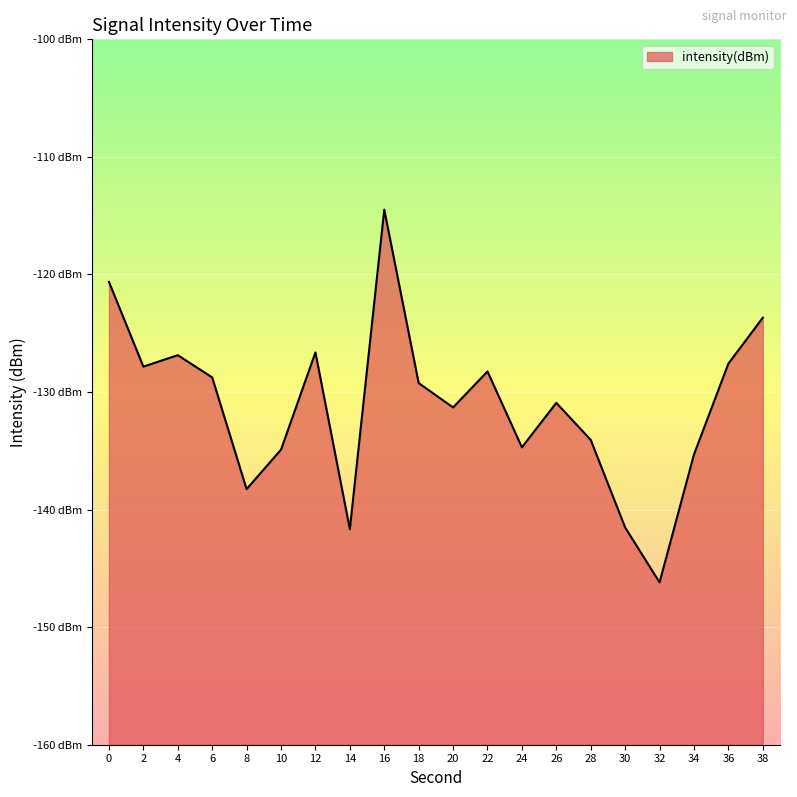

What is the approximate value at 16?

-114.5